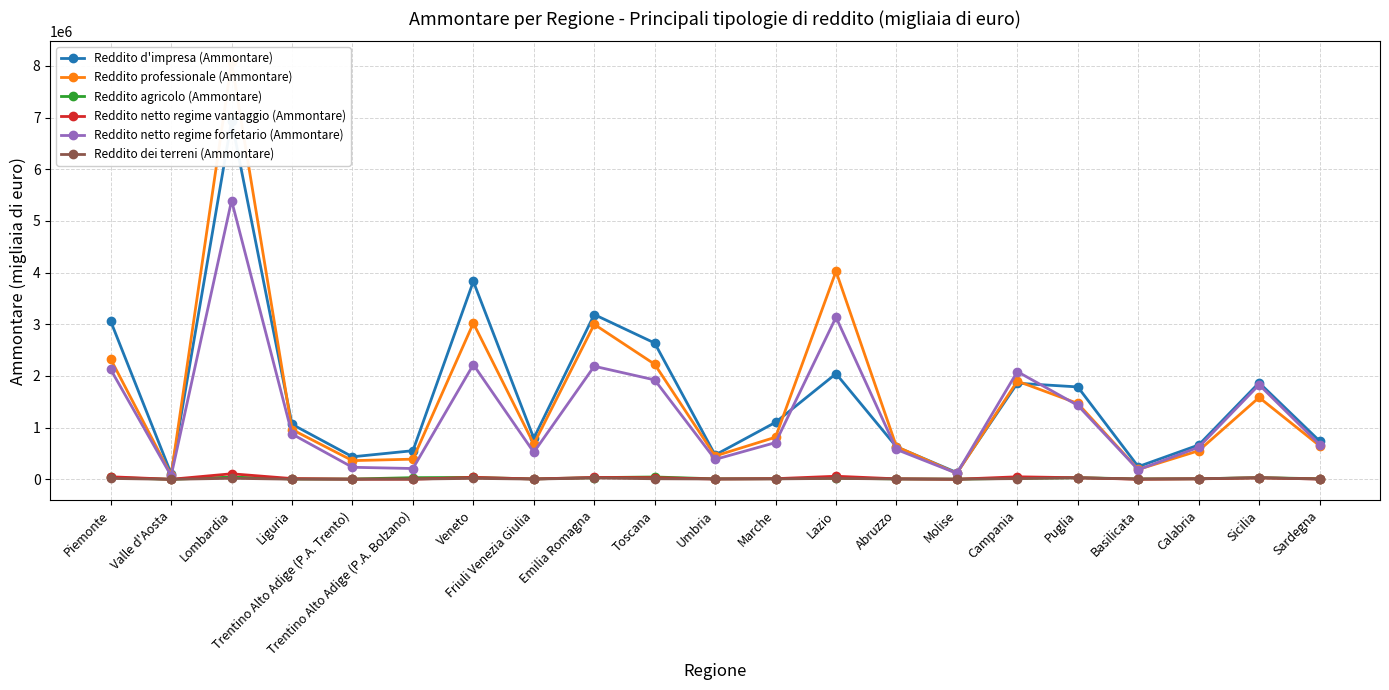

True or false: Reddito professionale (Ammontare) and Reddito netto regime forfetario (Ammontare) intersect in this chart.

True